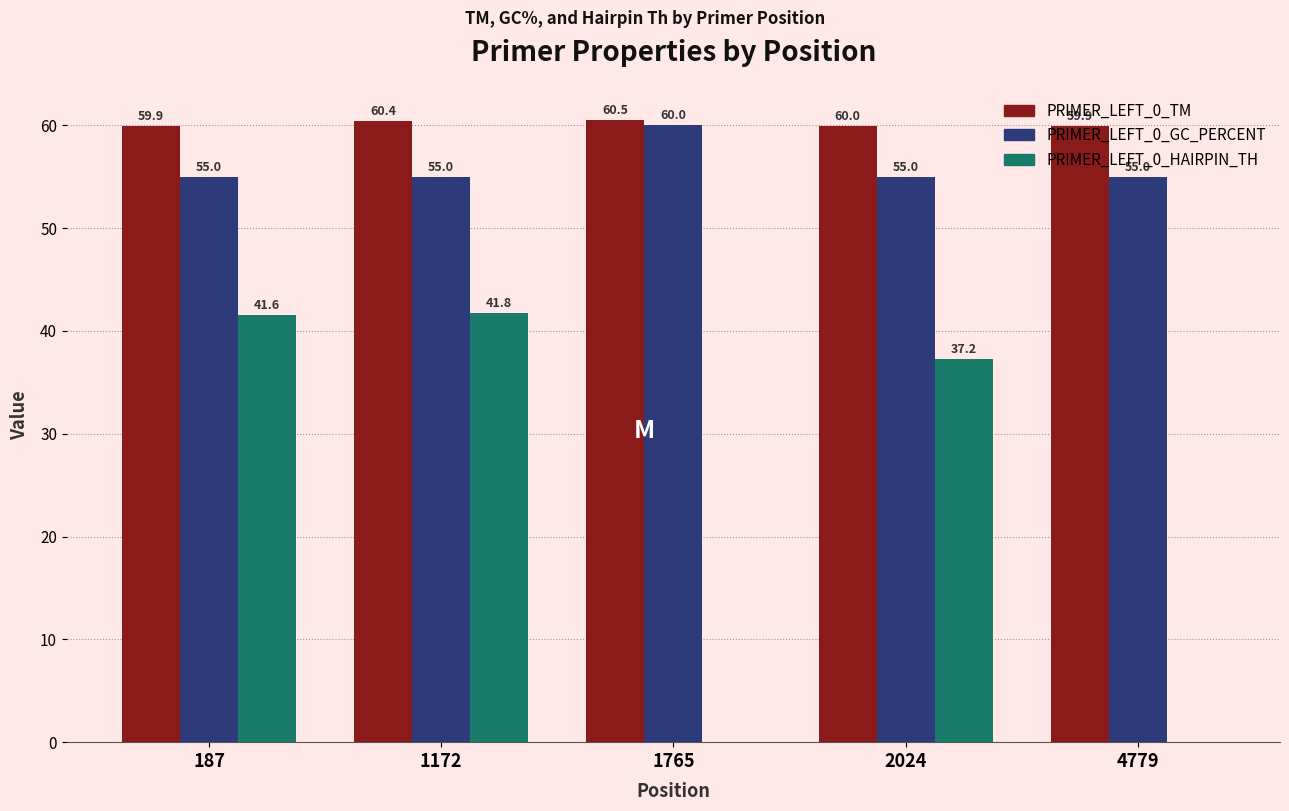

Which series changed the most between 187 and 1172?

PRIMER_LEFT_0_TM